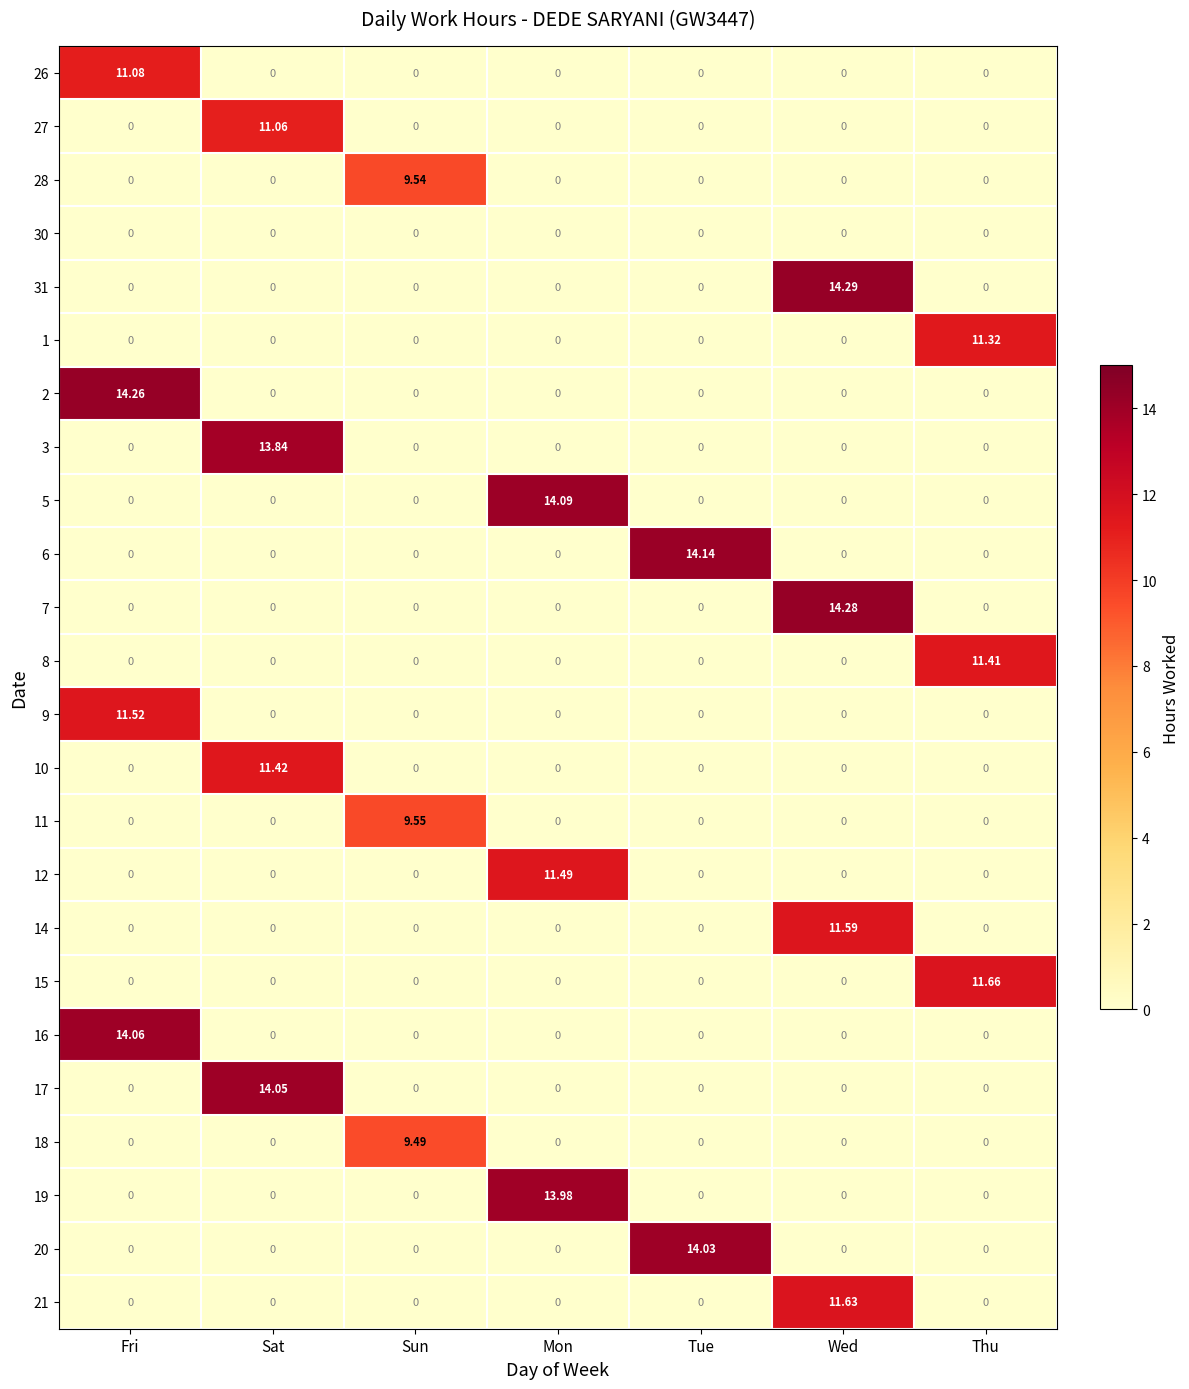

At which category does the chart reach its peak across all series?

Wed